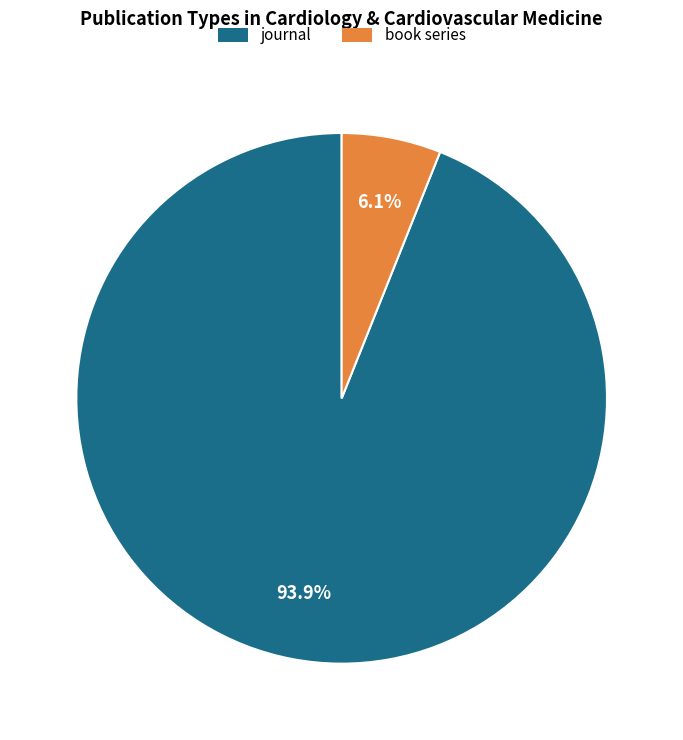

What percentage is NOT represented by book series?

93.9%